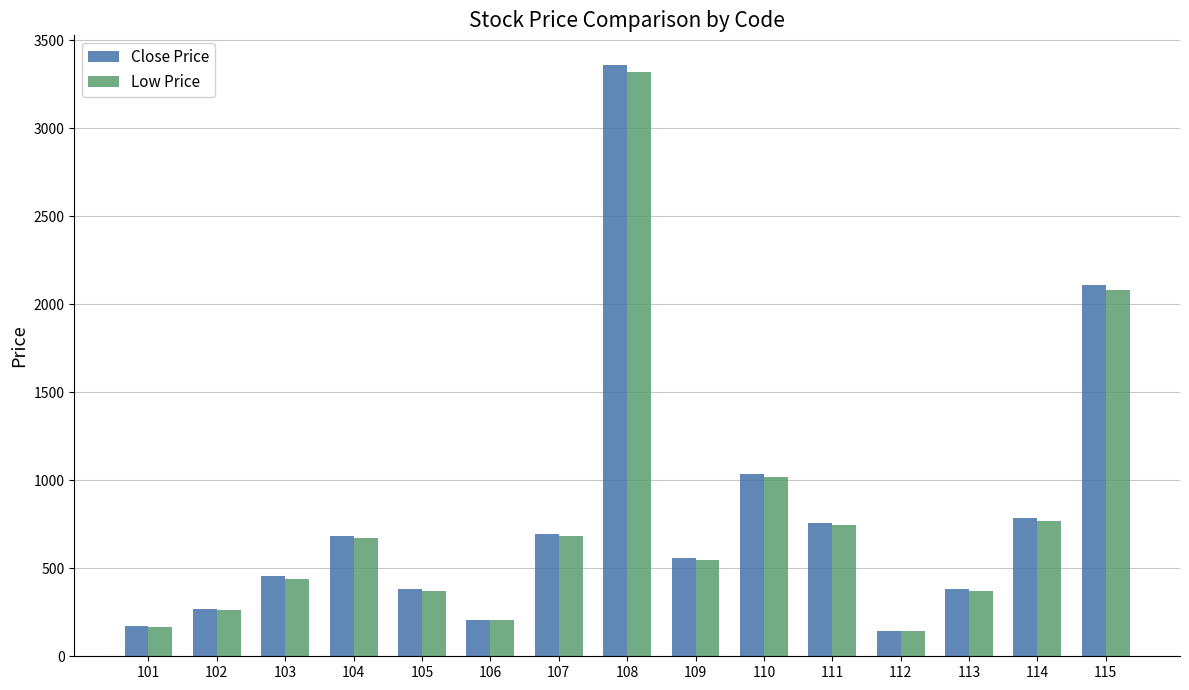

What is the total value across all series at 106?

412